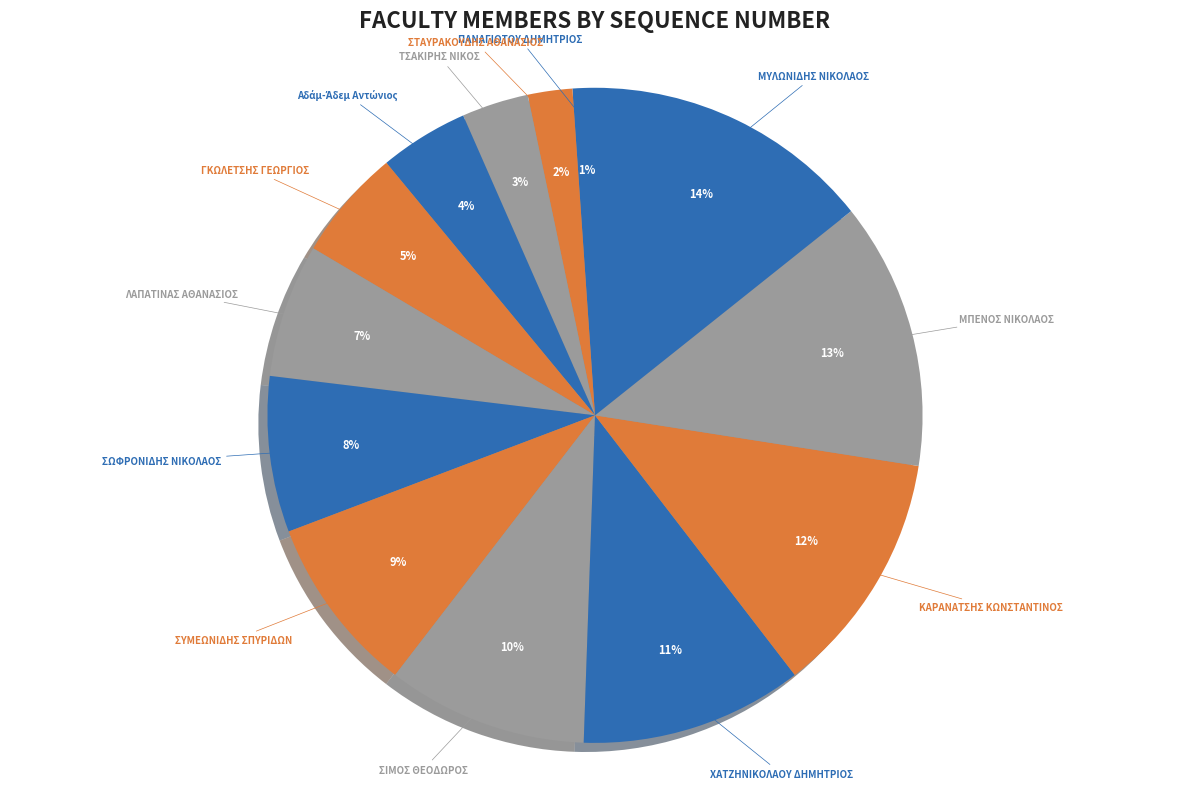

True or false: ΜΥΛΩΝΙΔΗΣ ΝΙΚΟΛΑΟΣ accounts for 23% of the total.

False